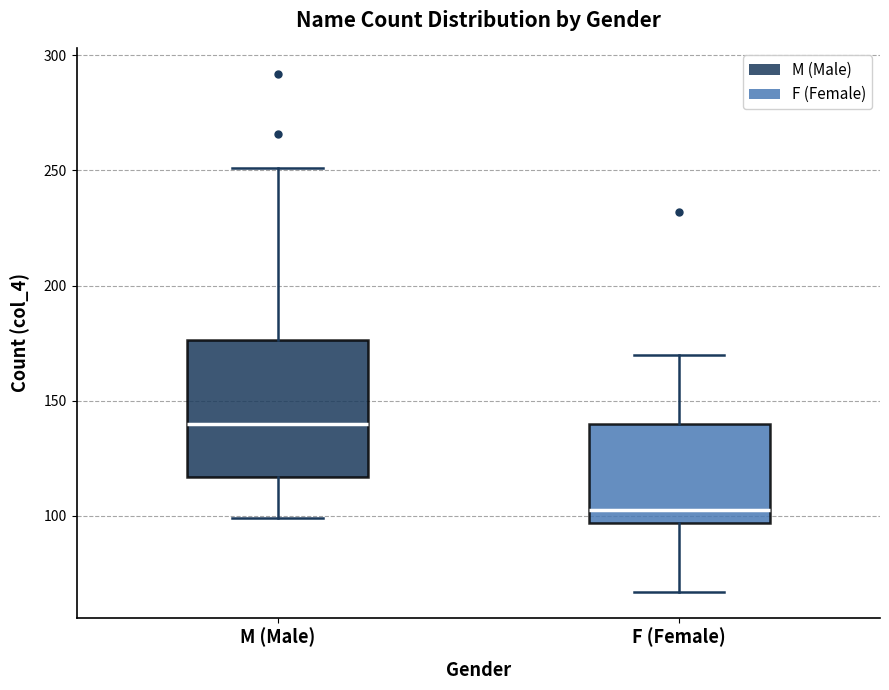

Reading left to right, read every box against the y-axis: the position of its median line, the range the box covers, and the ends of its whiskers. The values are not printed on the chart, so give them approximately, as read against the axis.

M (Male): median 140, box 115 to 175, whiskers 100 to 250
F (Female): median 105, box 95 to 140, whiskers 65 to 170